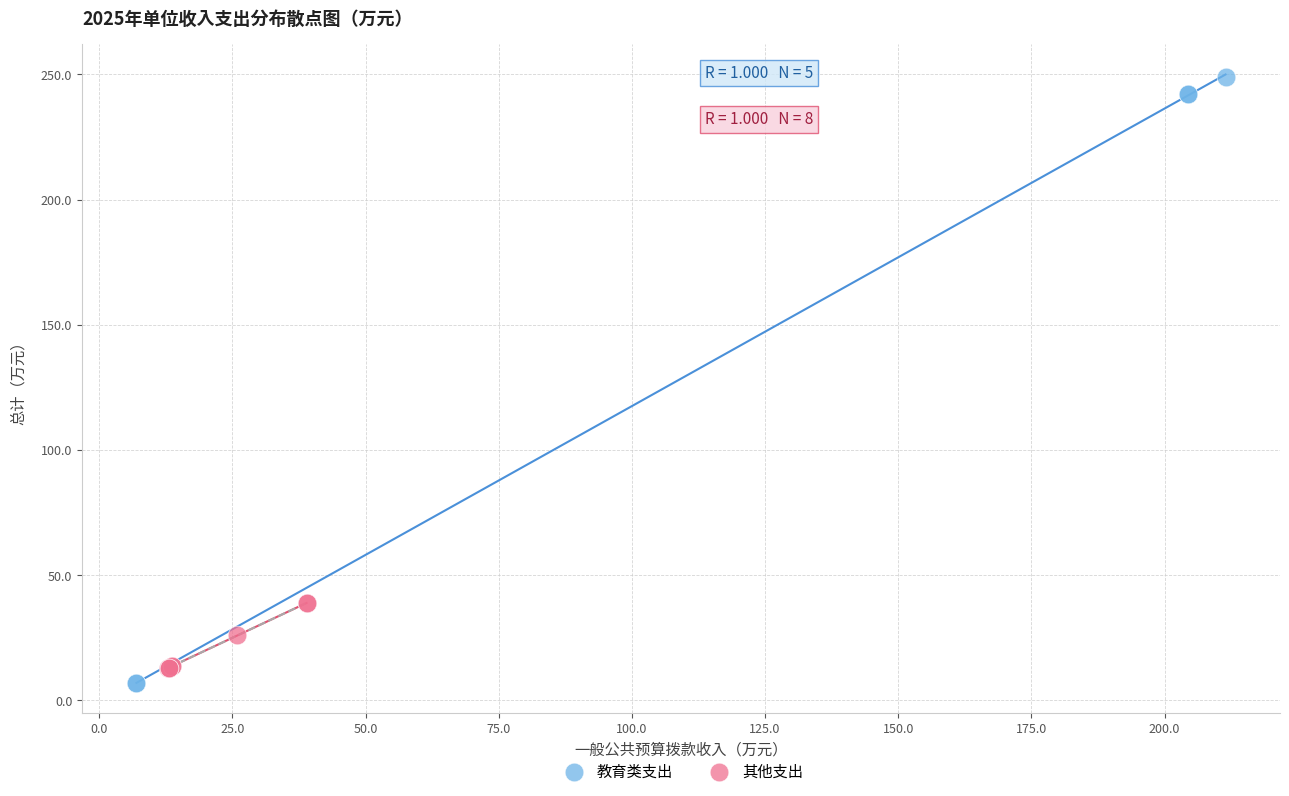

Which series has the largest Y range (max minus min)?

教育类支出